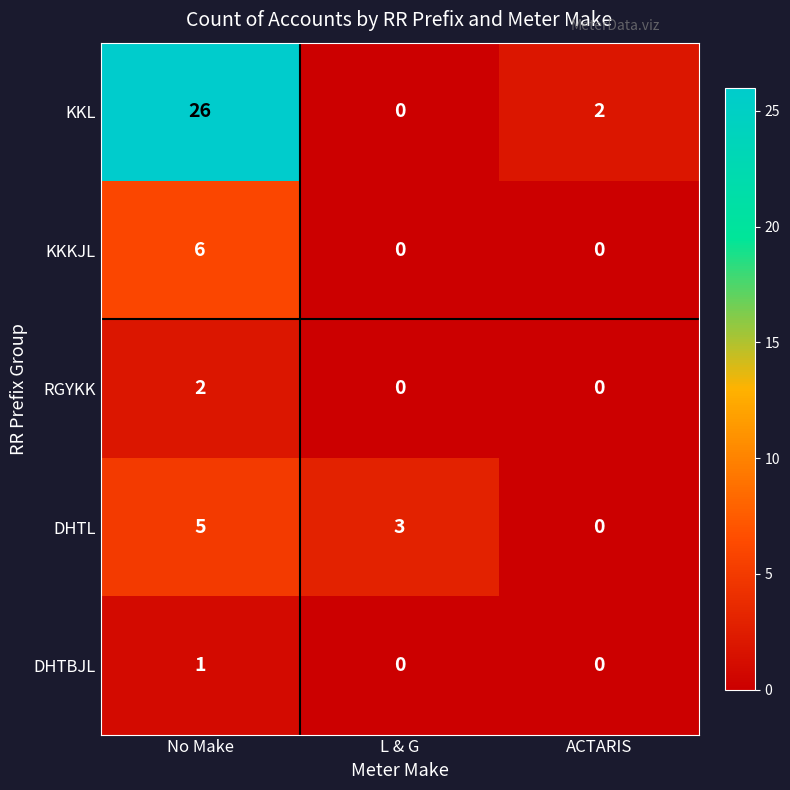

Which series has the largest range (max minus min)?

KKL